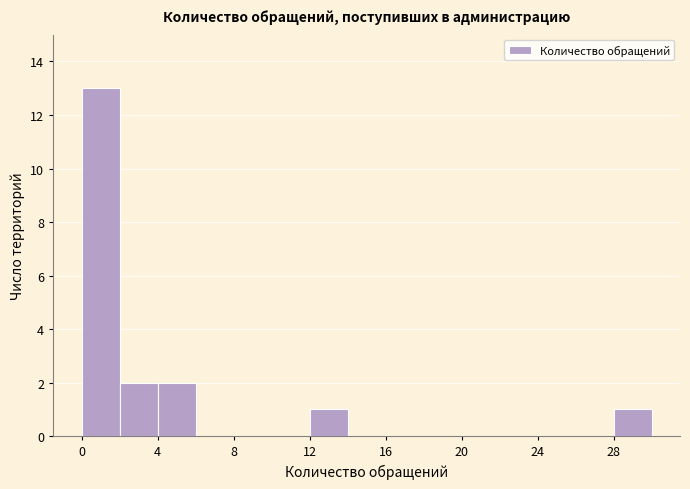

Which range on the x-axis has the tallest bar?

0 to 2